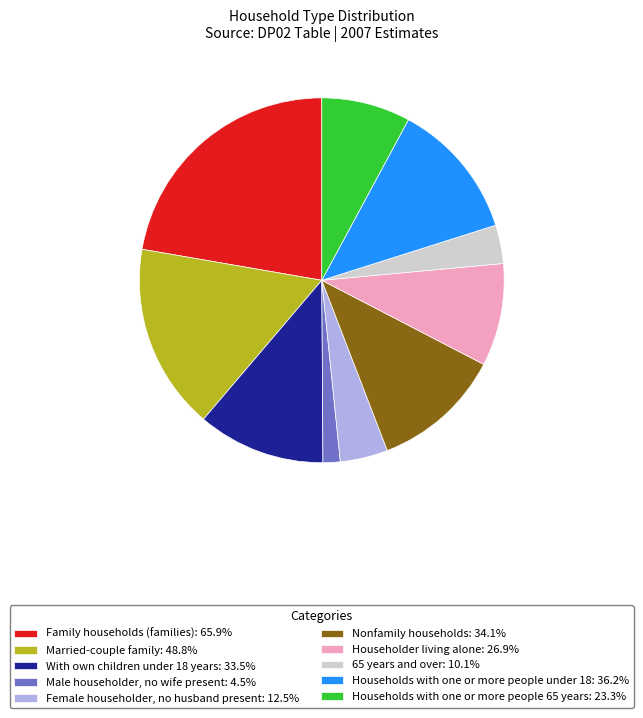

Does any single category account for the majority?

No